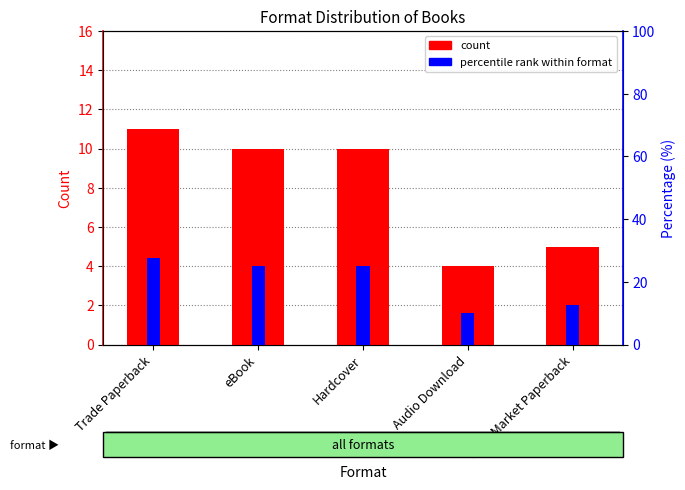

Reading right to left, extract all data points from this chart.

count: 5.0	4.0	10.0	10.0	11.0
percentile rank within format: 12.5	10.0	25.0	25.0	27.5